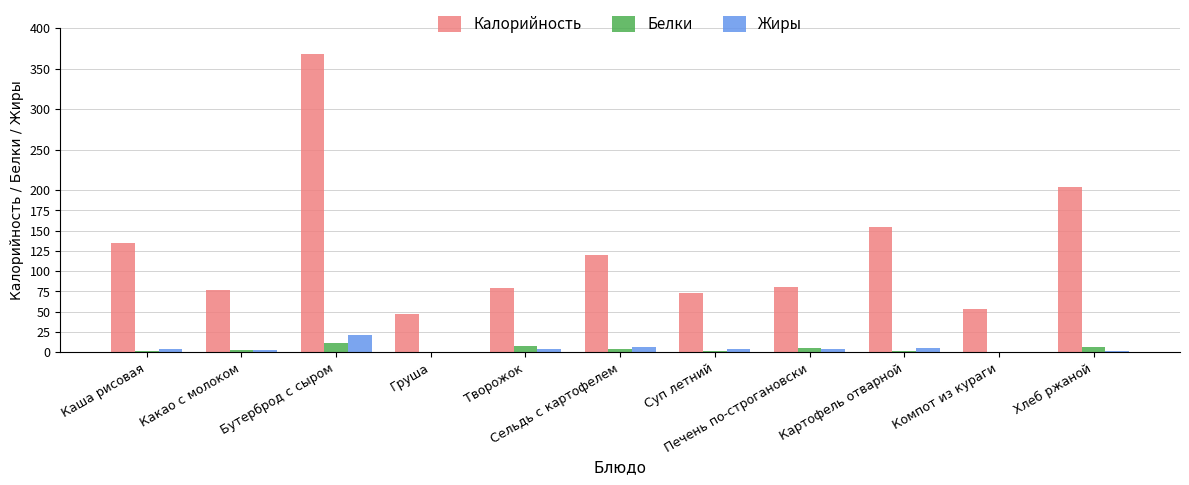

What is the highest value of the Калорийность series?

368.6